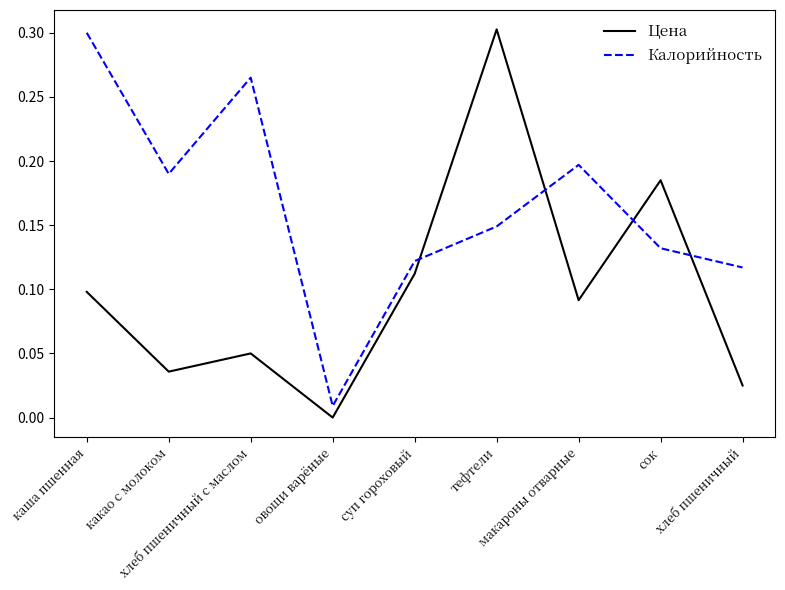

Which series ends up on top after the final intersection of Калорийность and Цена?

Калорийность